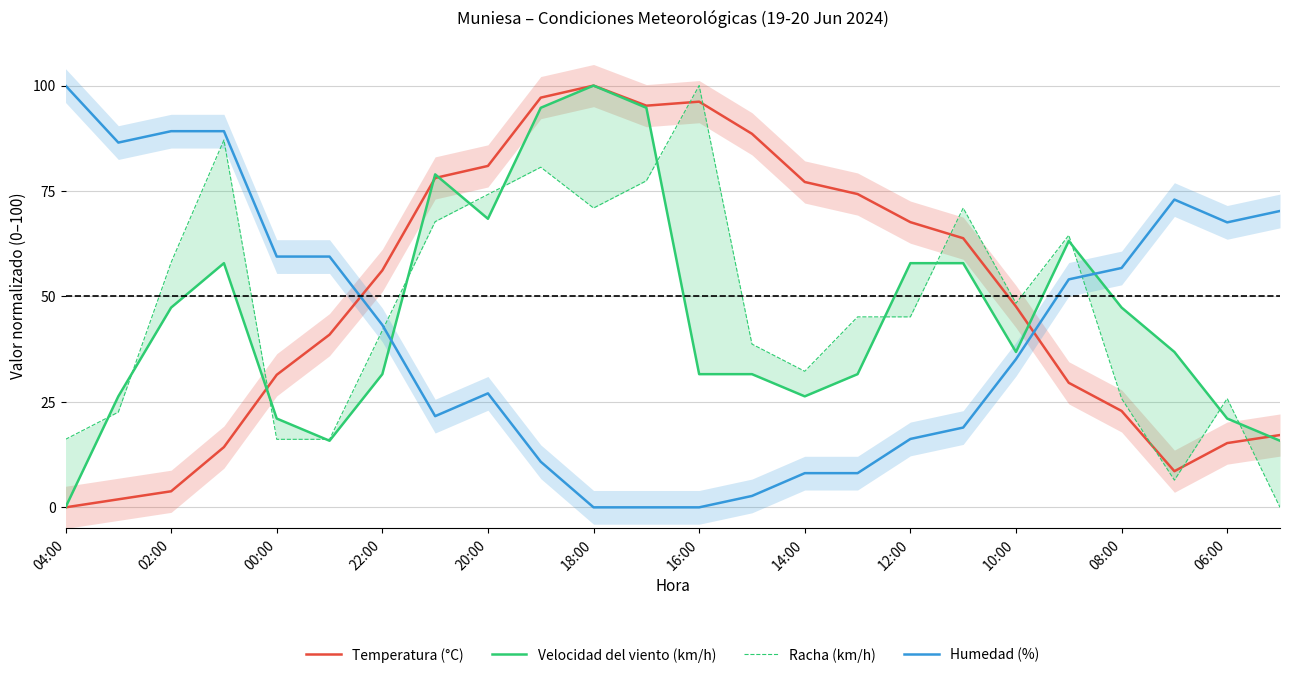

True or false: Temperatura (°C) has more than 2 interior local peaks.

False